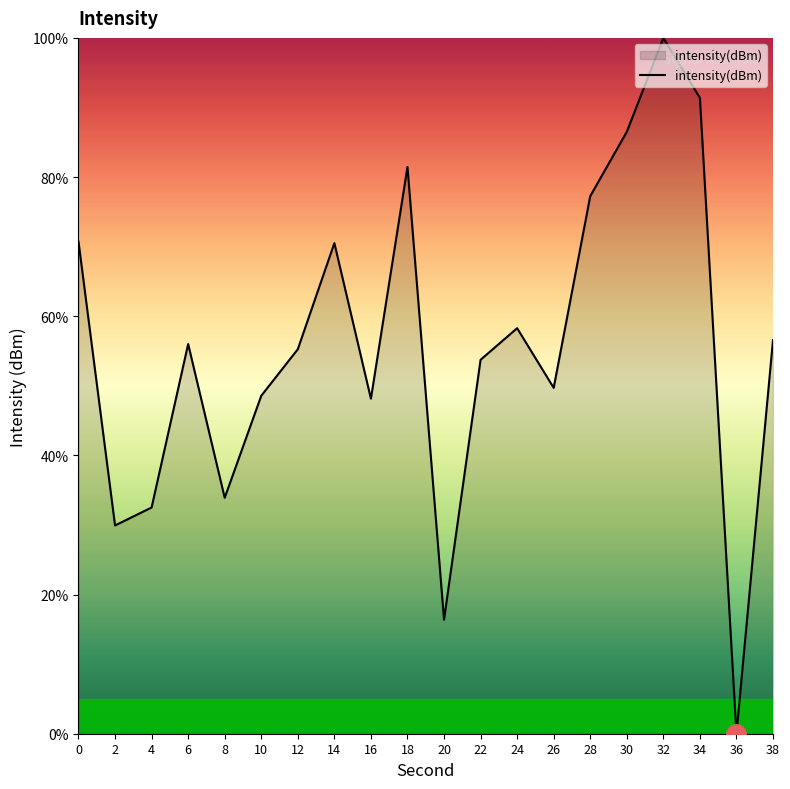

Approximately how many times larger is the value at 32 compared to 16?

2.1